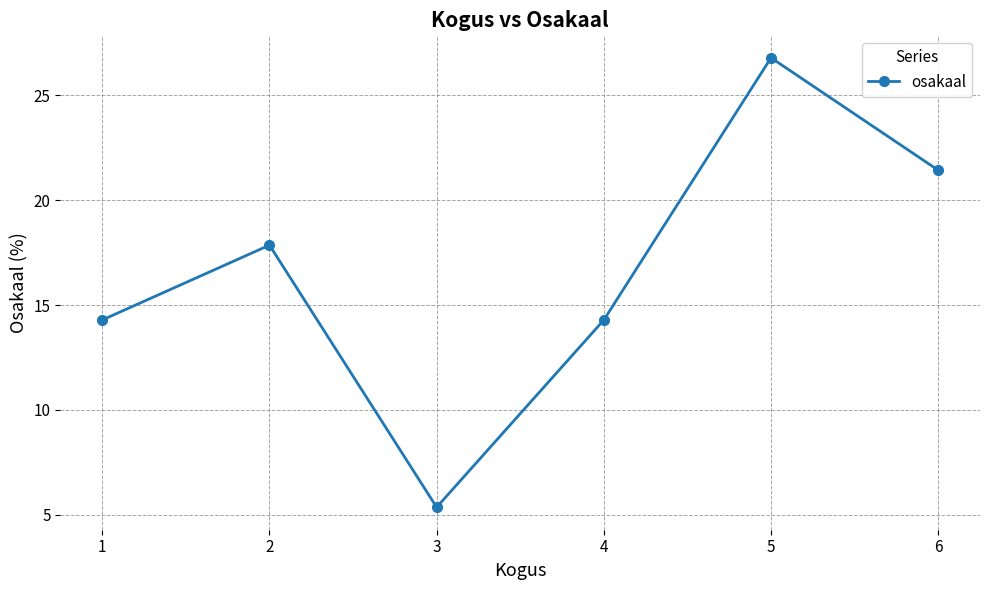

Is it true that the value at 5 is 26.8?

True